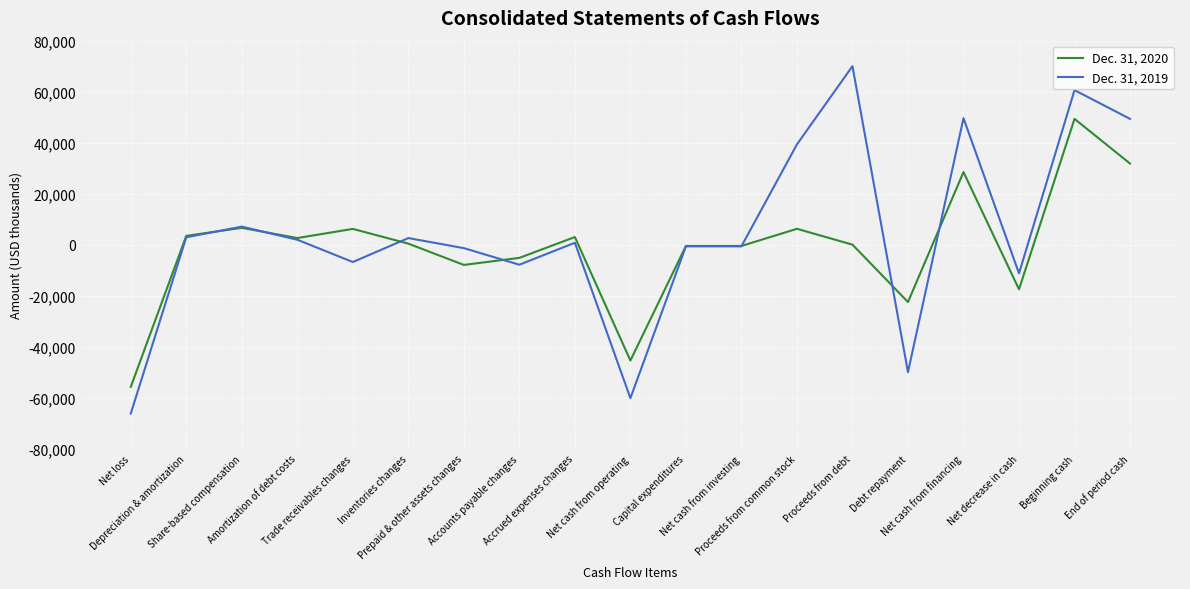

Which series has the widest spread of values?

Dec. 31, 2019